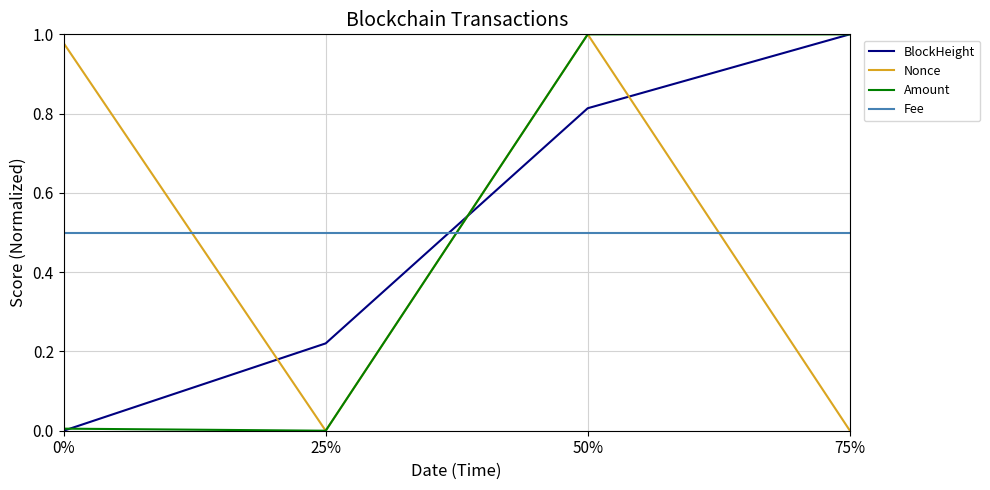

Between which two adjacent categories do Amount and Fee first intersect?

25% and 50%